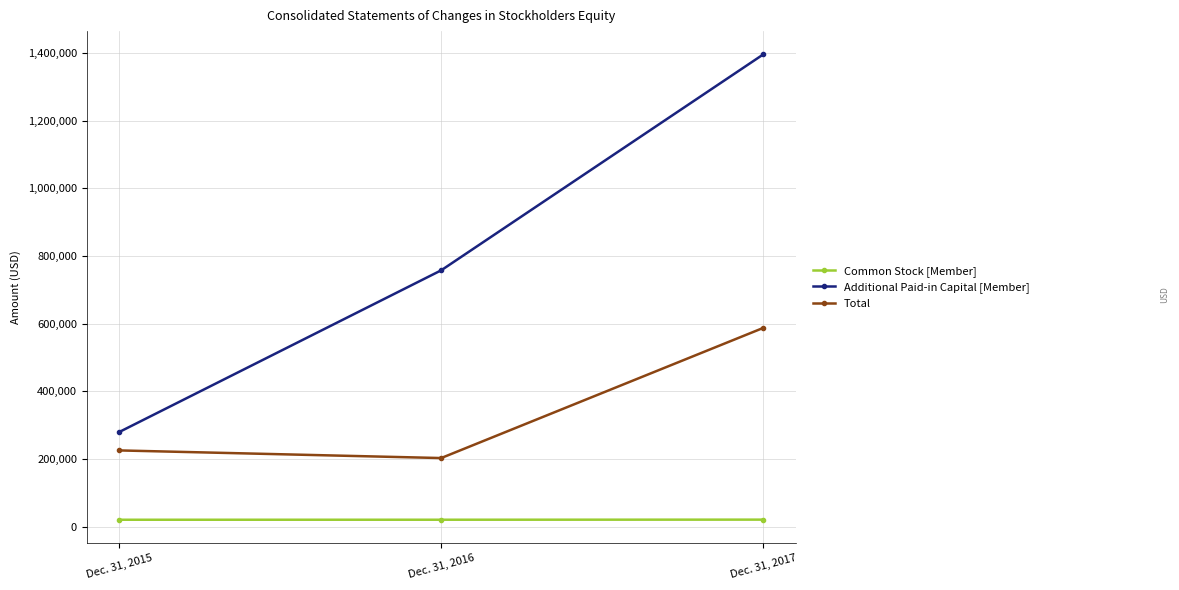

At which label is Total closest to 394949?

Dec. 31, 2015